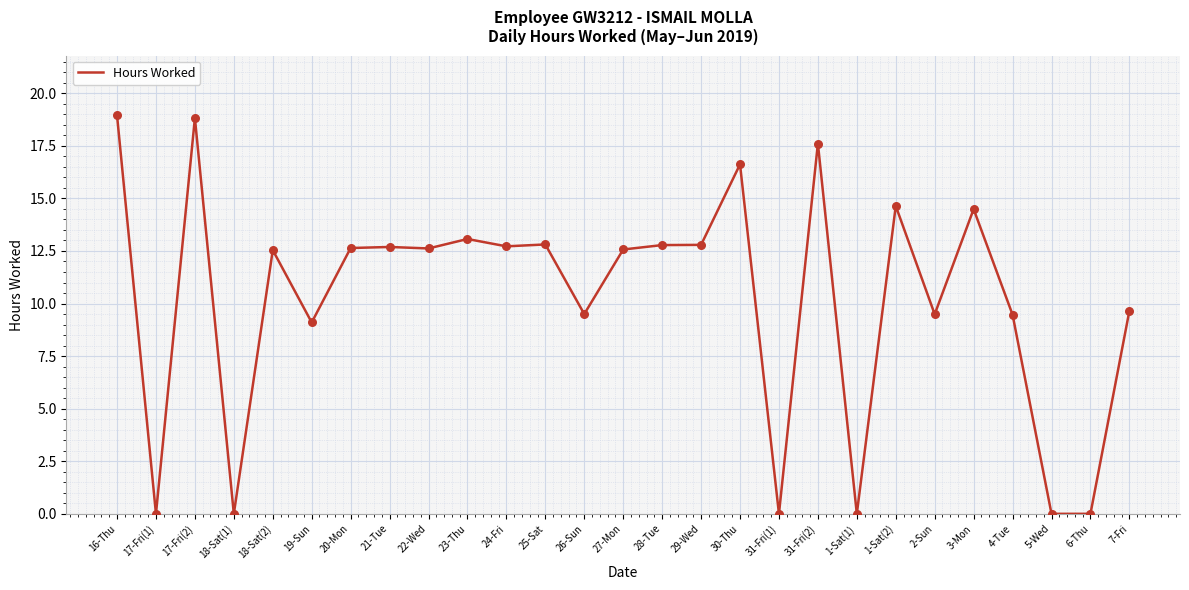

Between 31-Fri(1) and 25-Sat, which is larger?

25-Sat